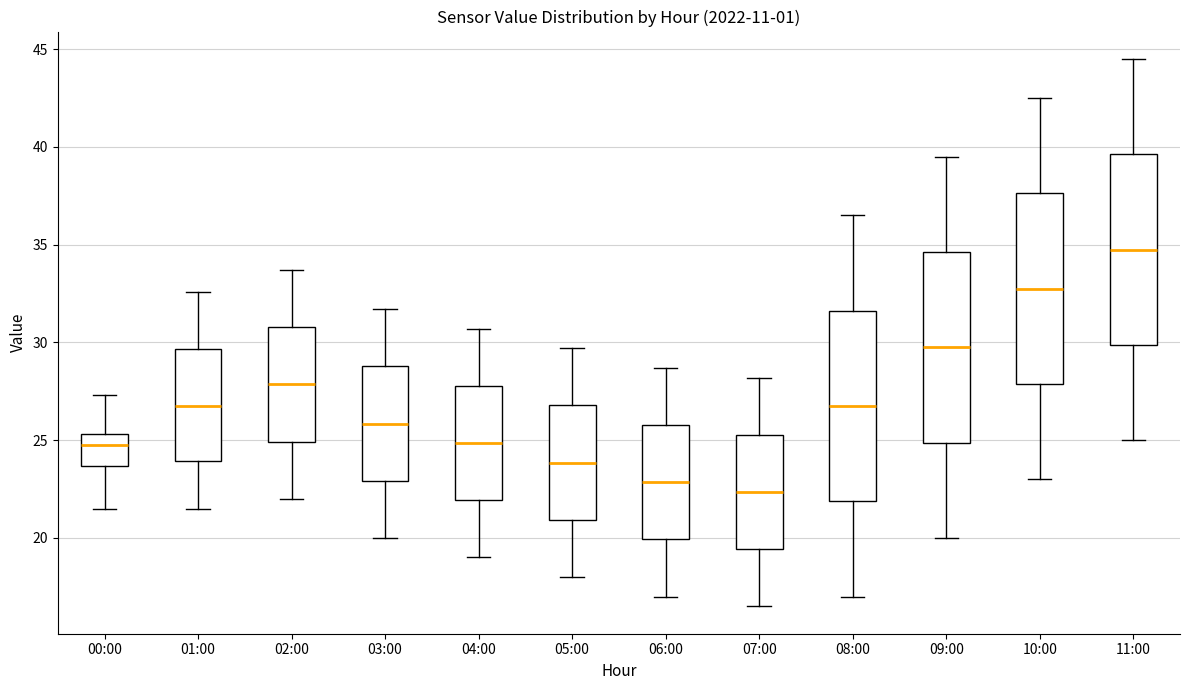

Where is the lower edge of the box for 09:00 on the y-axis? The values are not printed on the chart, so give them approximately, as read against the axis.

25.0